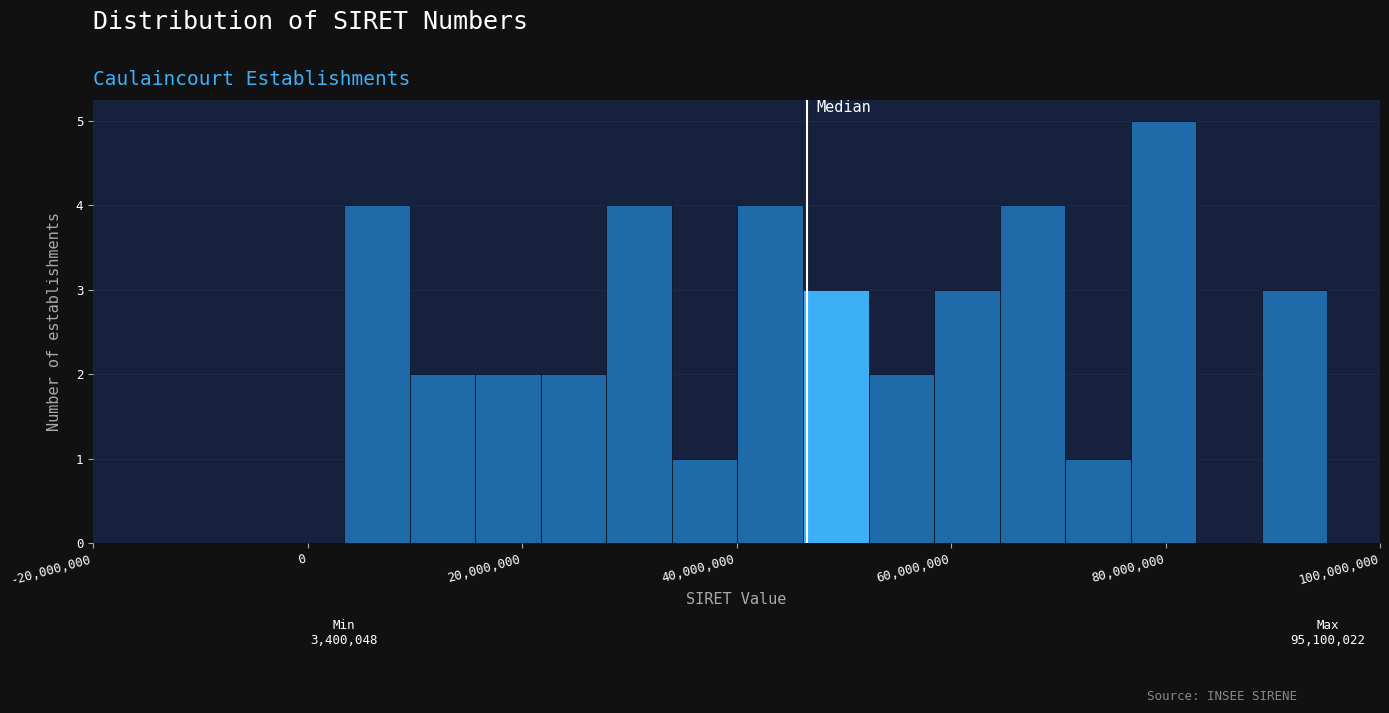

Around what value on the x-axis is the tallest bar? Give the approximate position of its centre, as read against the axis.

80000000